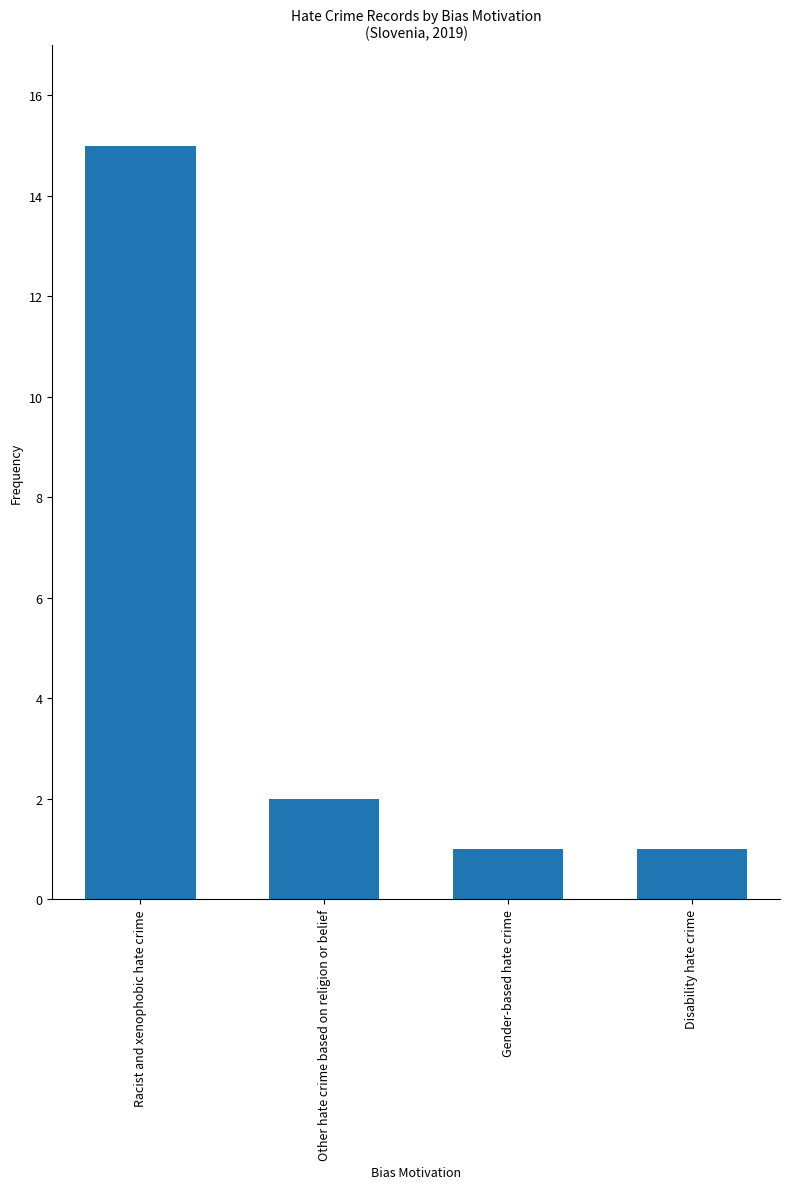

True or false: the data shows 15 at Racist and xenophobic hate crime.

True